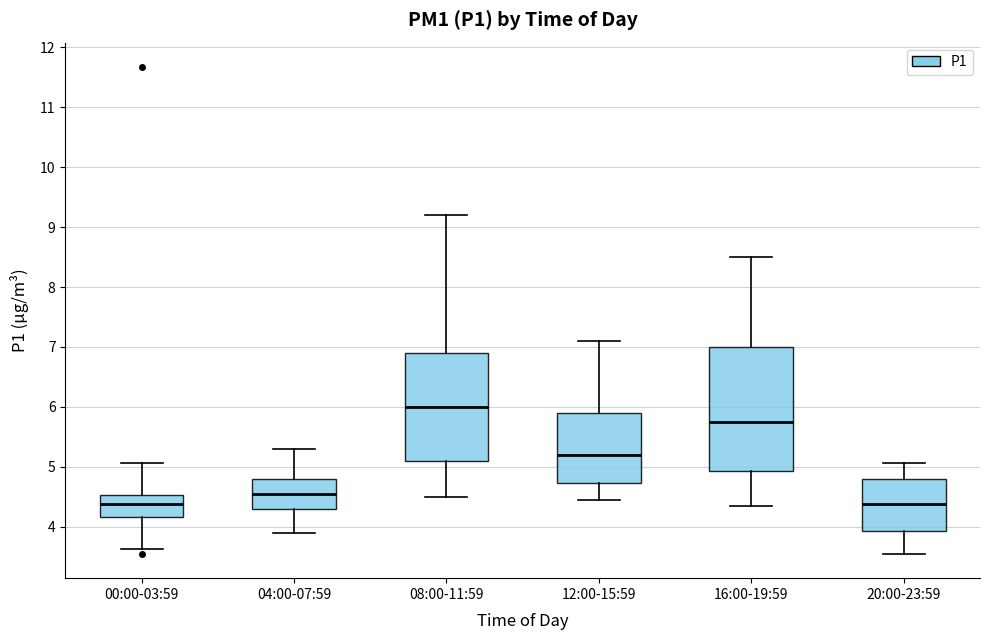

Reading left to right, transcribe this box plot: for each box, give where its median line is, the range the box spans, and where its two whiskers end, as read against the y-axis. The values are not printed on the chart, so give them approximately, as read against the axis.

00:00-03:59: median 4.4, box 4.2 to 4.5, whiskers 3.6 to 5.1
04:00-07:59: median 4.6, box 4.3 to 4.8, whiskers 3.9 to 5.3
08:00-11:59: median 6.0, box 5.1 to 6.9, whiskers 4.5 to 9.2
12:00-15:59: median 5.2, box 4.7 to 5.9, whiskers 4.5 to 7.1
16:00-19:59: median 5.8, box 4.9 to 7.0, whiskers 4.4 to 8.5
20:00-23:59: median 4.4, box 3.9 to 4.8, whiskers 3.6 to 5.1